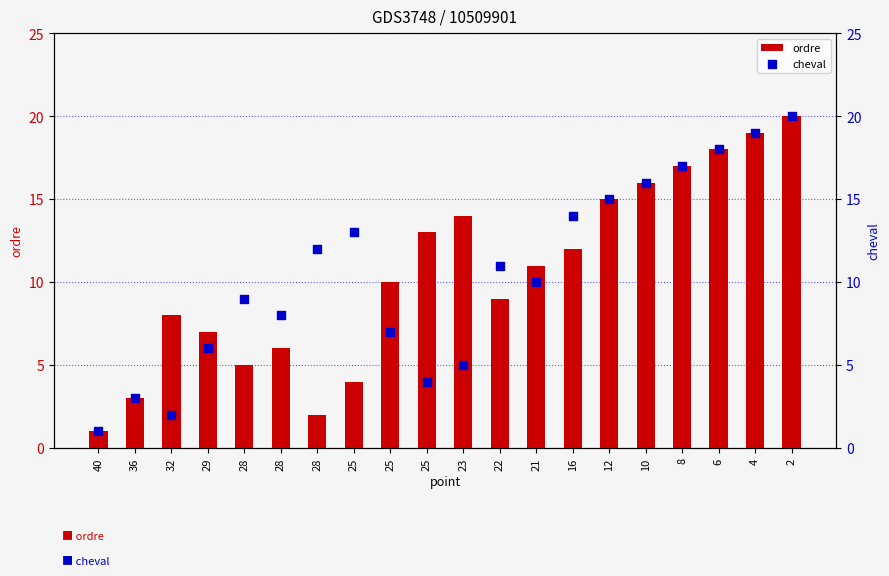

At how many categories does at least one series exceed 2?

19